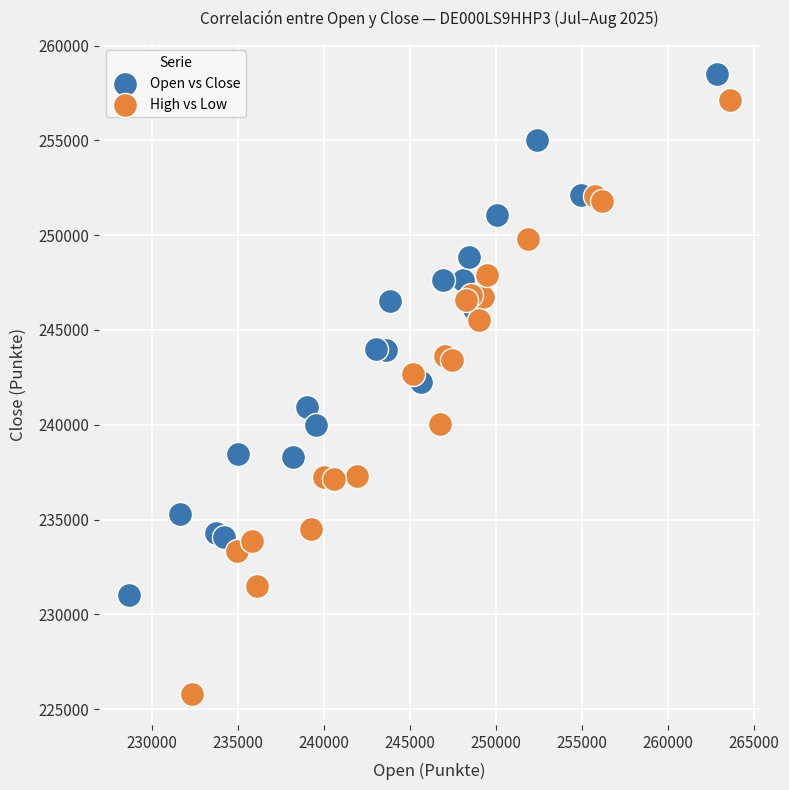

Which series reaches the minimum Y coordinate?

High vs Low